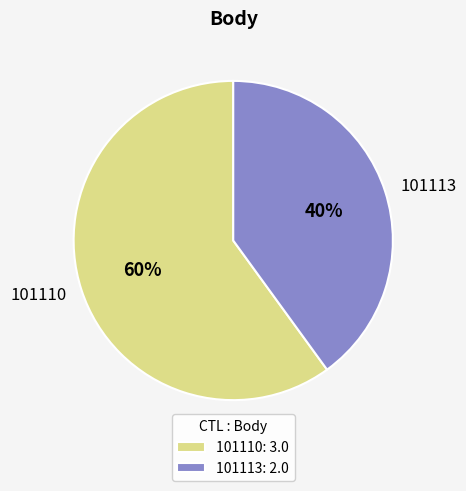

The 101110 slice represents 66% of the pie. True or false?

False